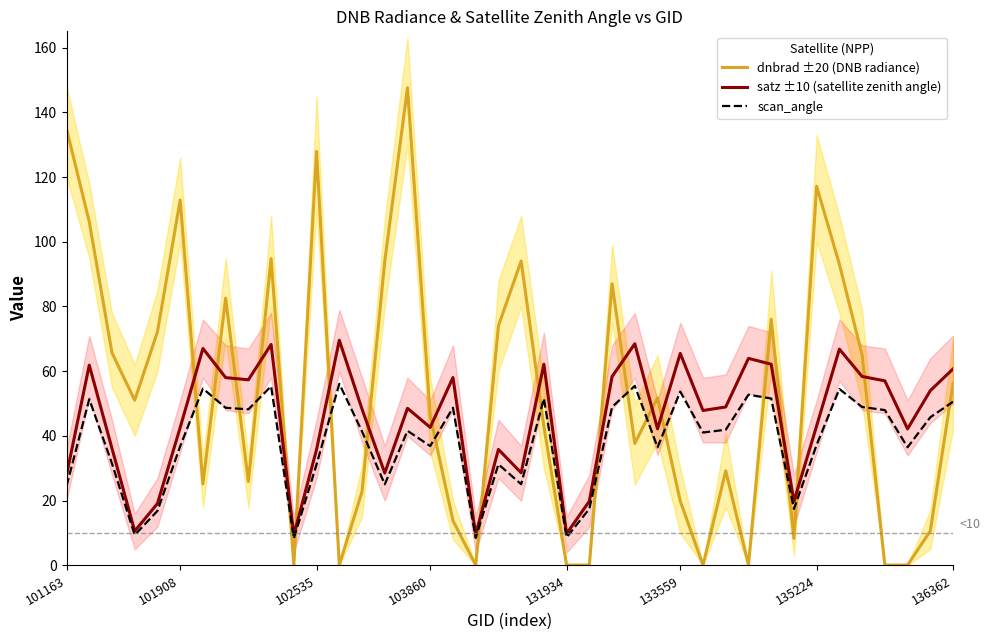

What is the difference between the highest and lowest values at 20?

69.0